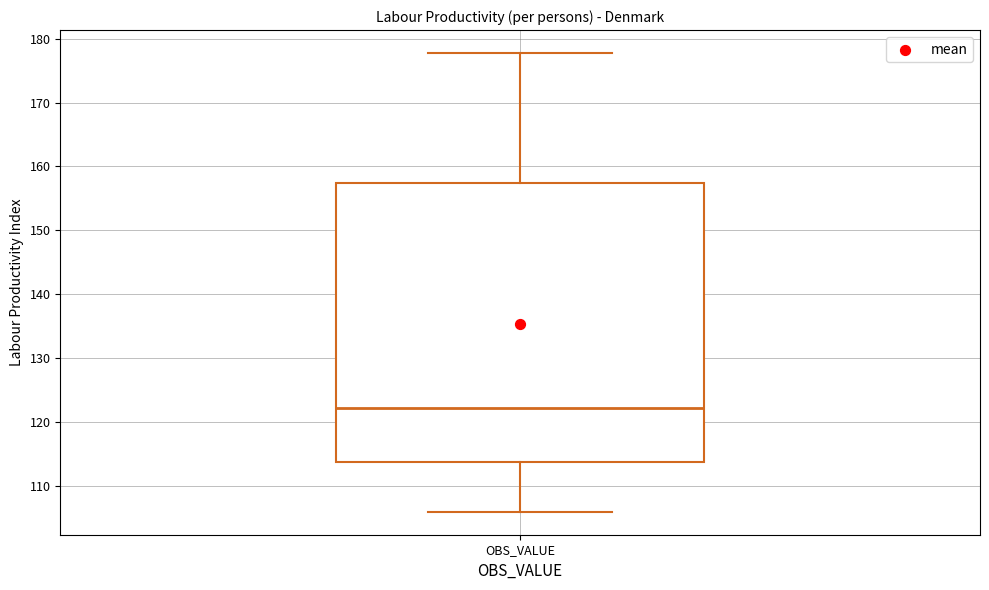

Read this box plot against the y-axis: the position of the median line, the range covered by the box, and the ends of both whiskers. The values are not printed on the chart, so give them approximately, as read against the axis.

median 122, box 114 to 157, whiskers 106 to 178